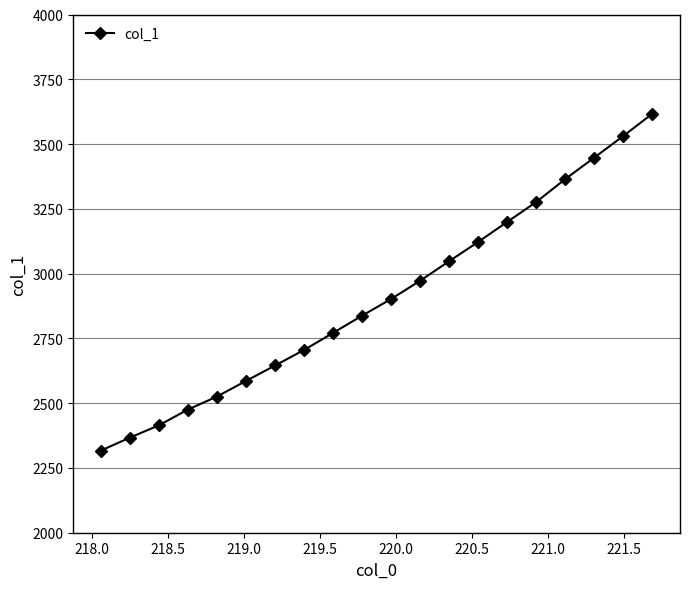

What is the difference between the second highest and minimum values?

1214.5